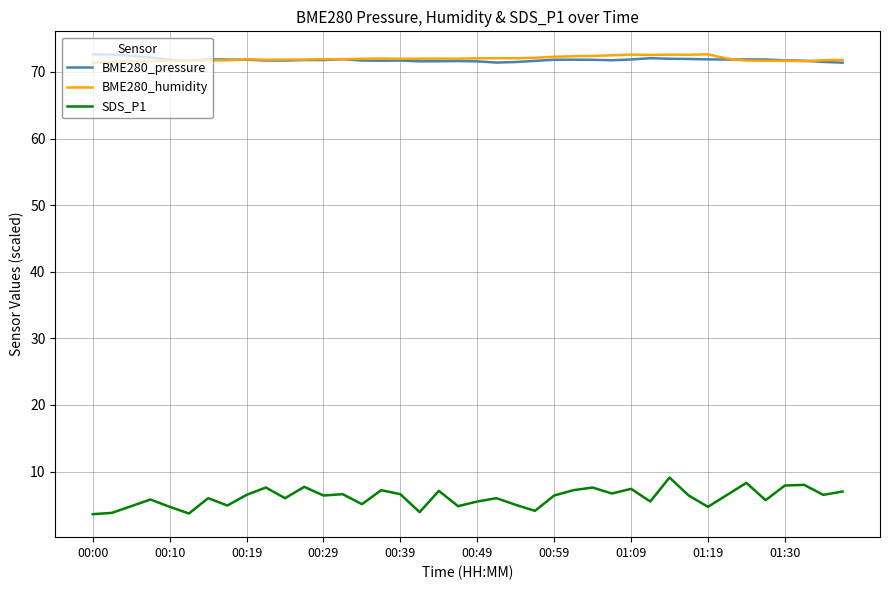

What is the average value of the BME280_pressure series?

71.8